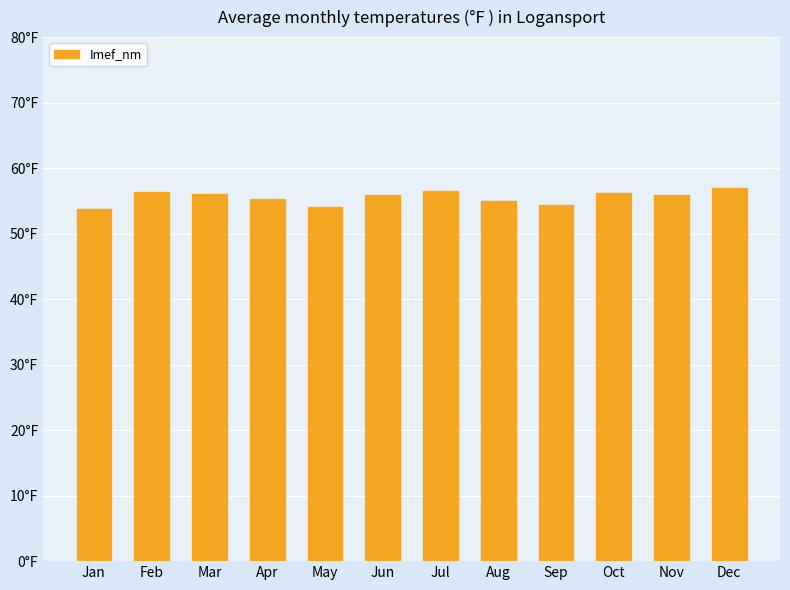

Reading left to right, what are all the values shown in this chart?

53.7	56.3	56.1	55.2	54.1	55.9	56.4	55.0	54.4	56.2	55.9	56.9